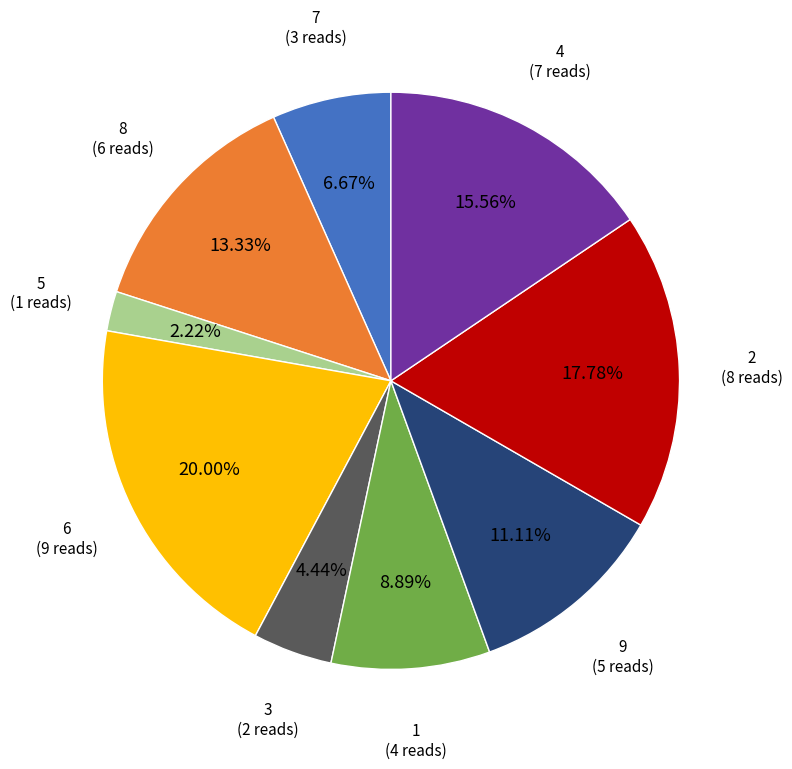

Approximately how many times larger is the value at 4 compared to 5?

7.0